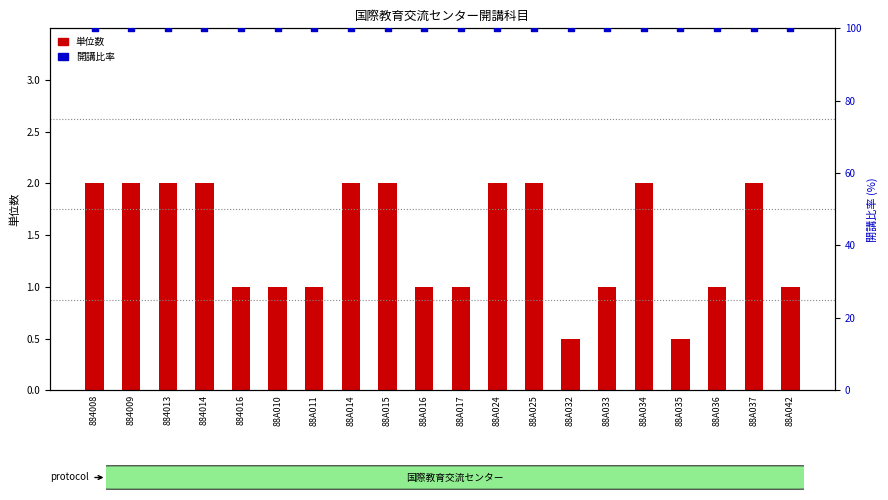

Which series has the largest total across all categories?

開講比率